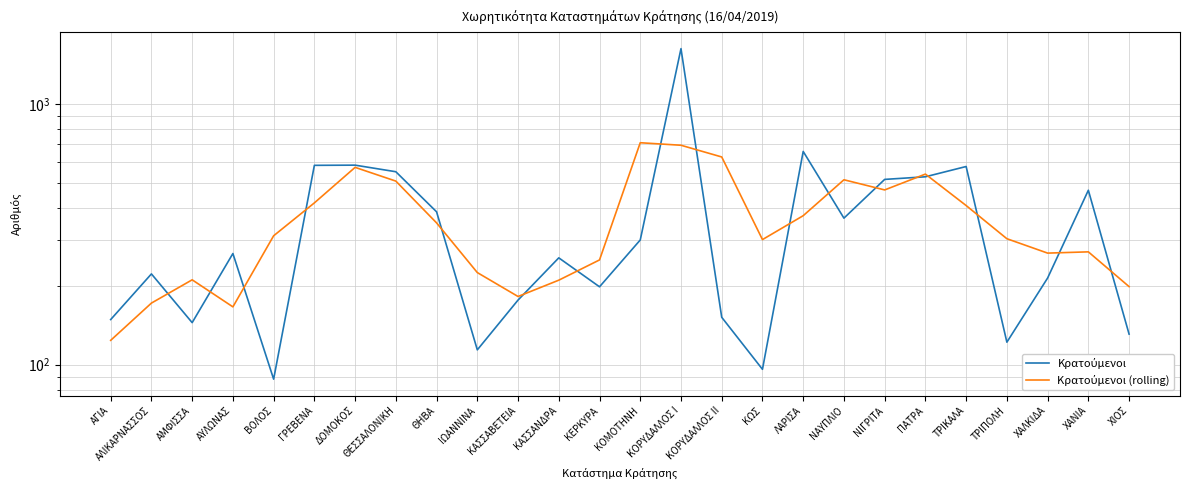

What is the sum of all Κρατούμενοι values?

9475.0